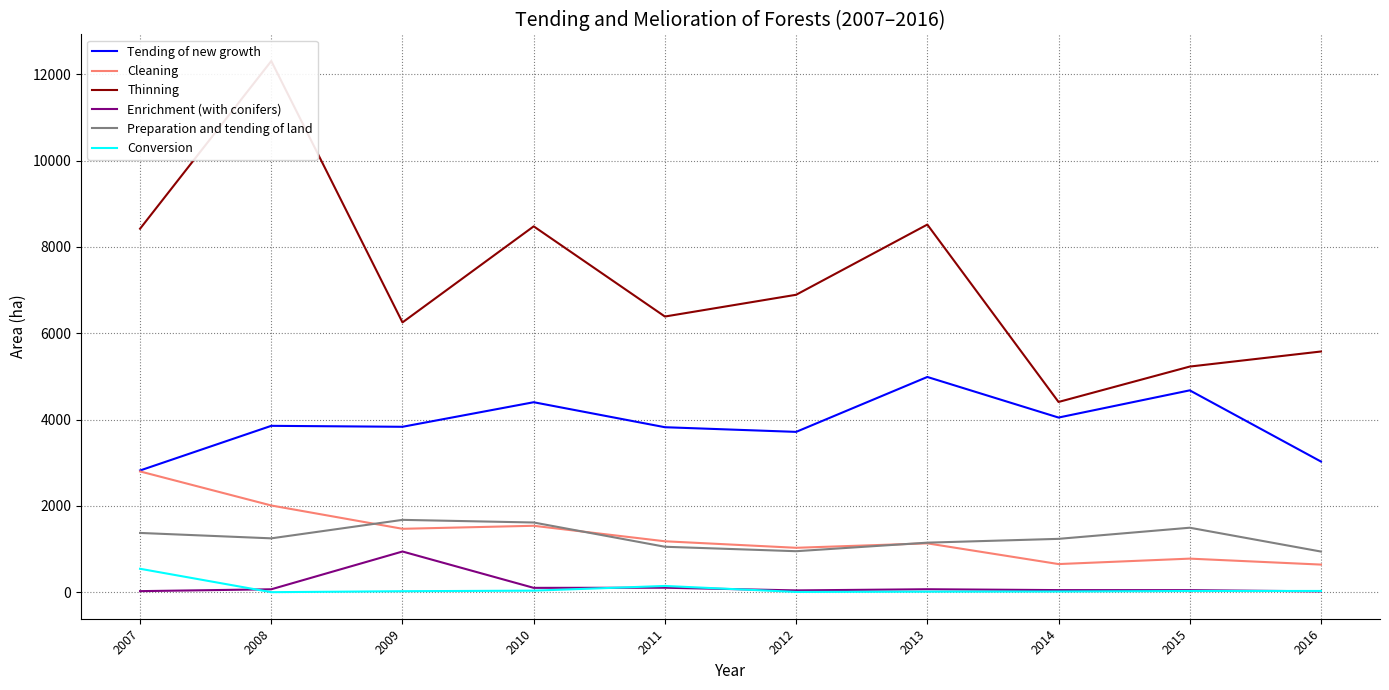

What is the average value of the Cleaning series?

1323